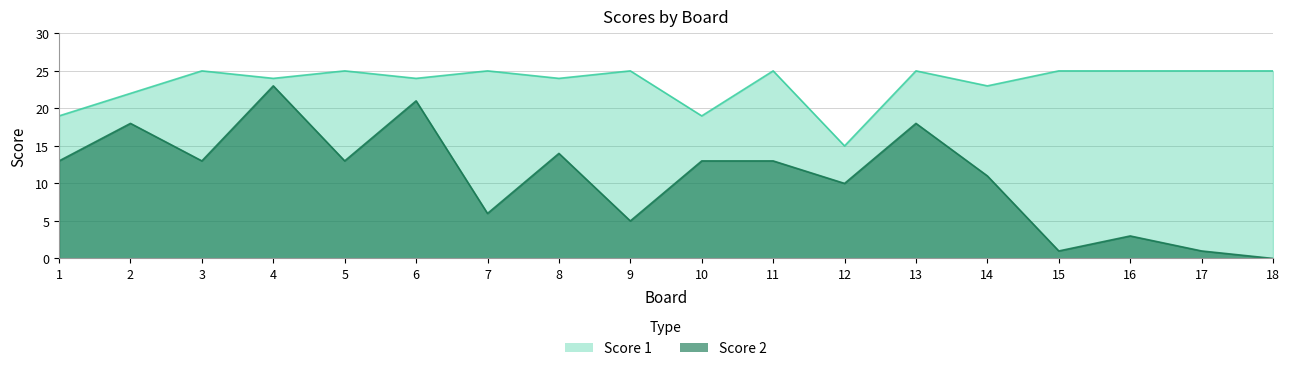

Which series has the largest total across all categories?

Score 1